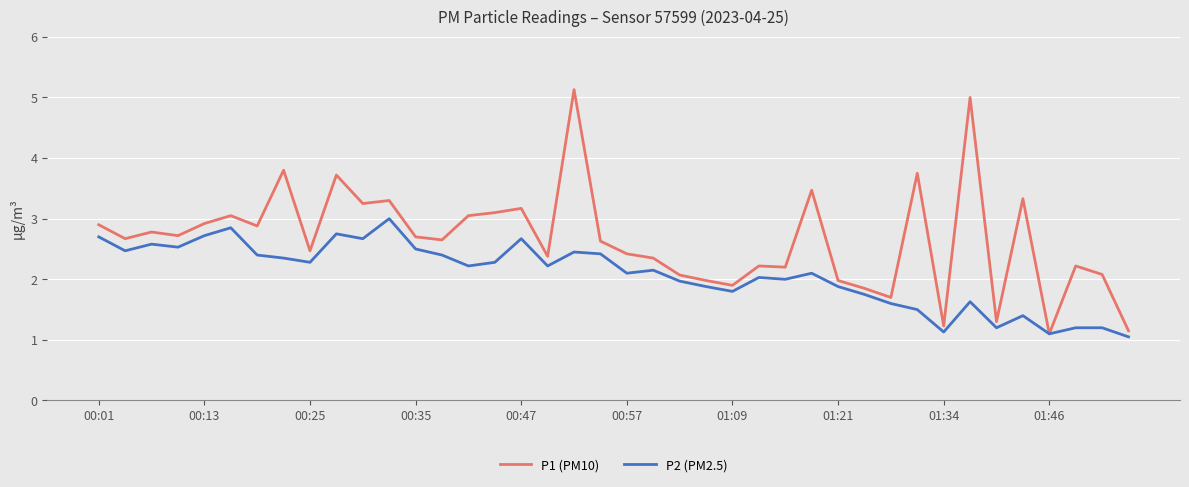

Rank the series by their average value, from lowest to highest.

P2 (PM2.5), P1 (PM10)